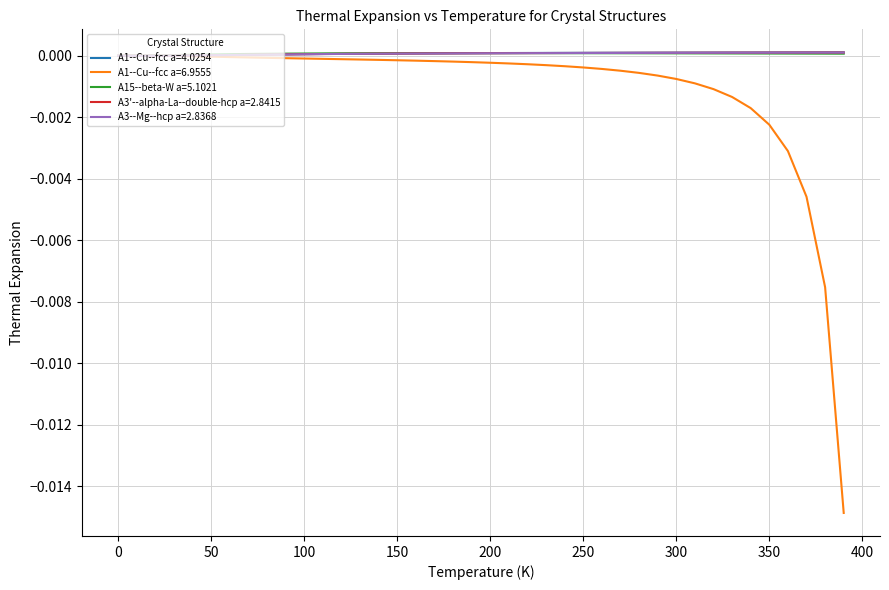

What are all the series names shown in the legend?

A1--Cu--fcc a=4.0254, A1--Cu--fcc a=6.9555, A15--beta-W a=5.1021, A3'--alpha-La--double-hcp a=2.8415, A3--Mg--hcp a=2.8368